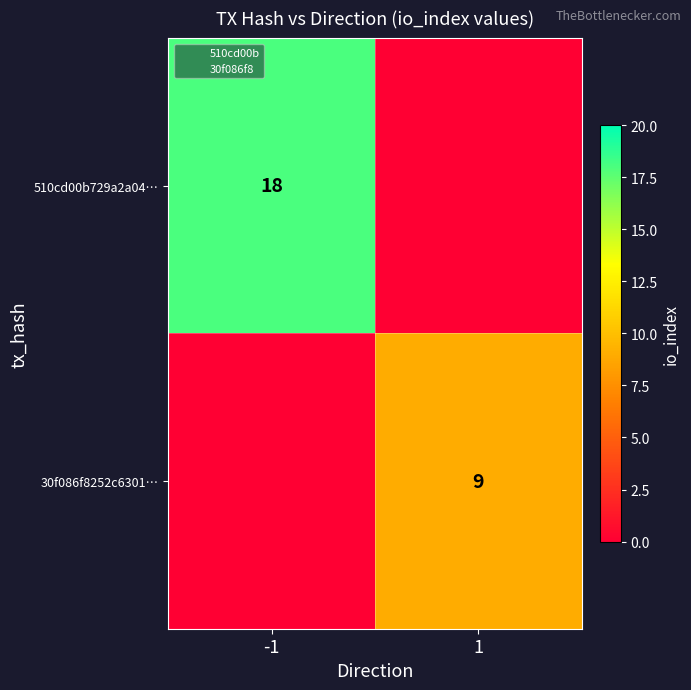

True or false: 30f086f8252c6301… has a value of 9 at 1.

True